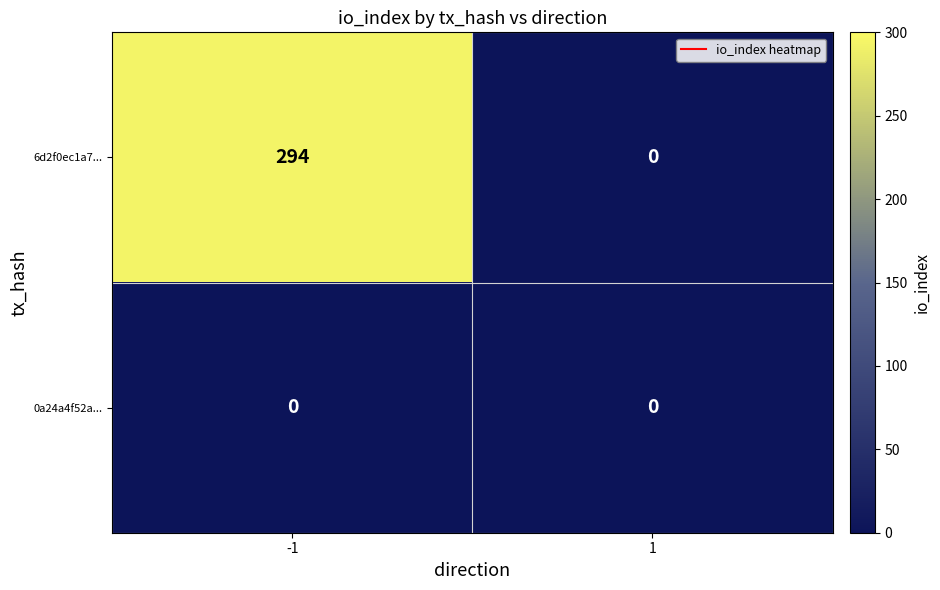

What is the sum of the 6d2f0ec1a7... values at 1 and -1?

294